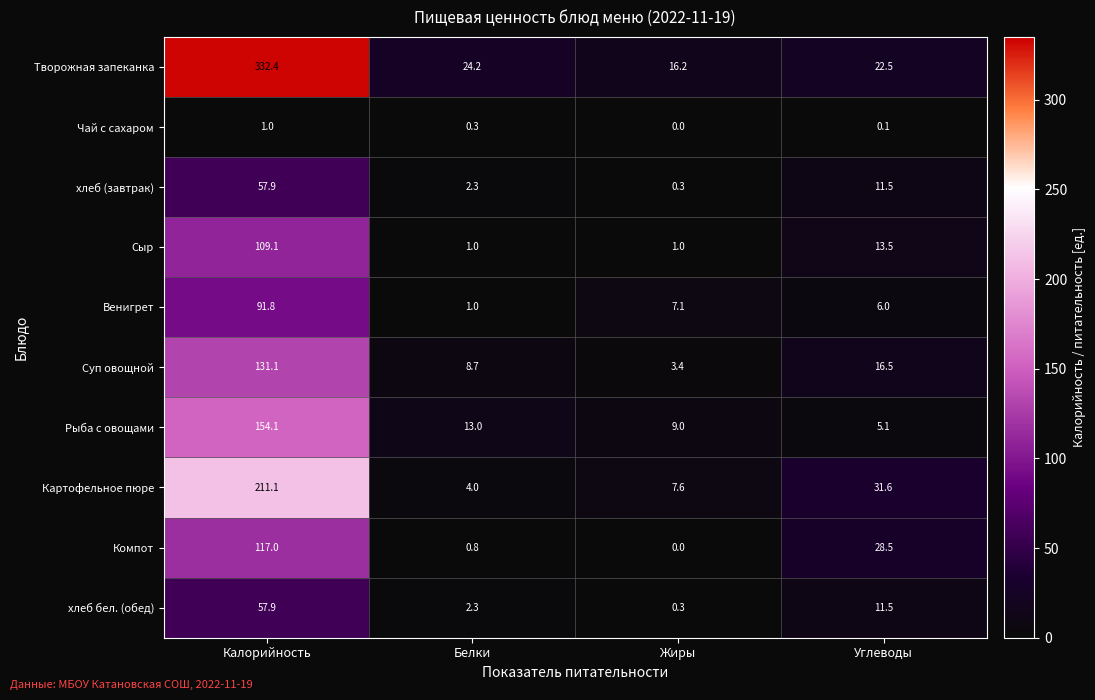

What value does the Чай с сахаром series have at Белки?

0.3